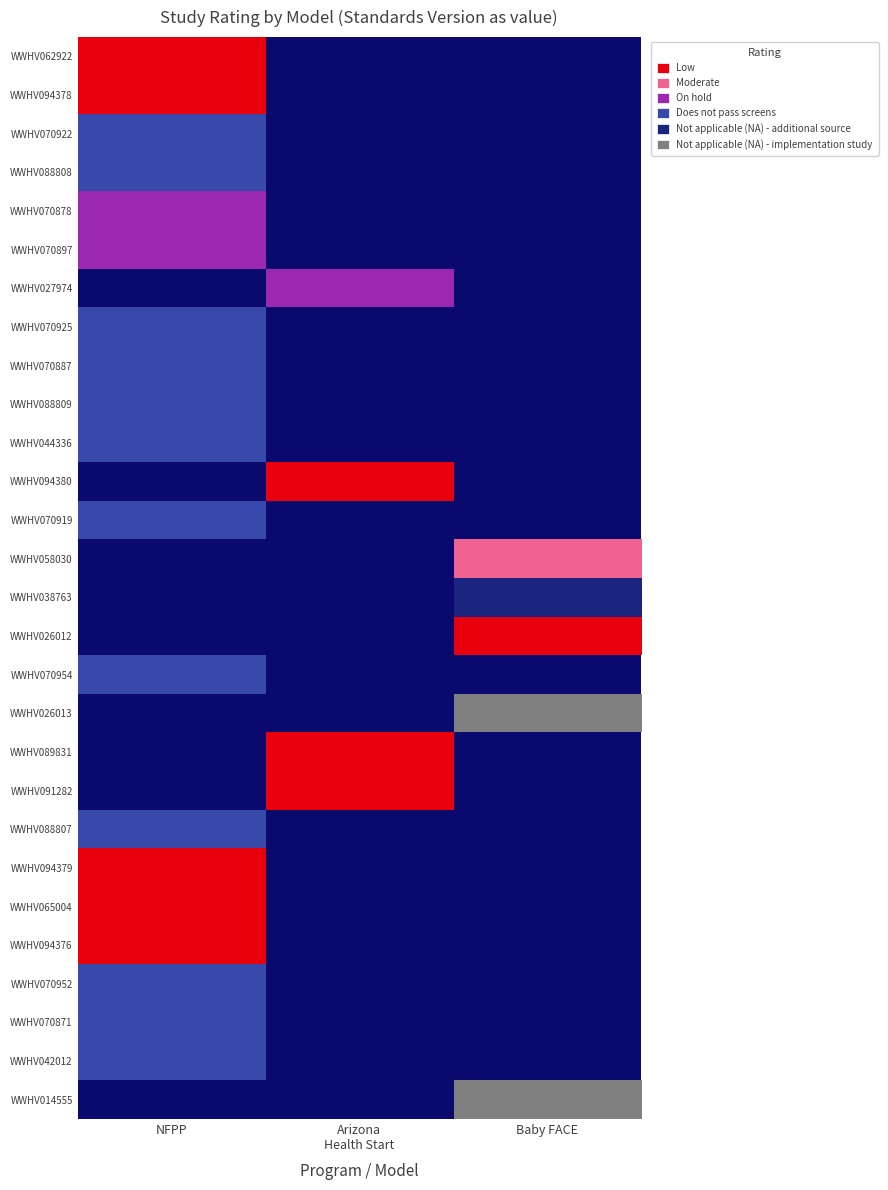

The value of WWHV042012 at NFPP is 3.0. True or false?

True